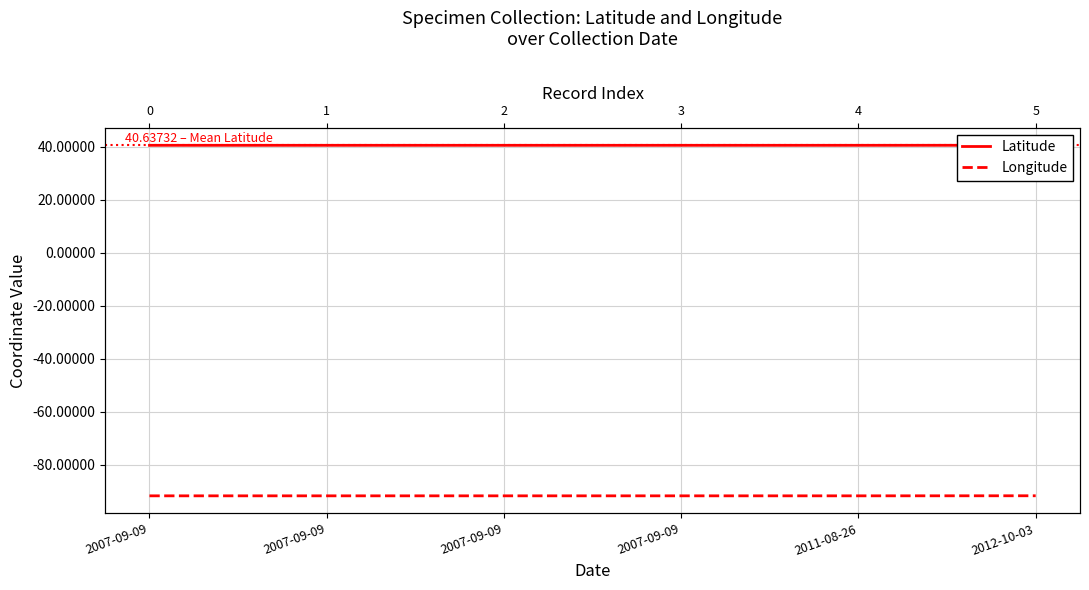

List the series in order of their peak value, highest first.

Latitude, Longitude